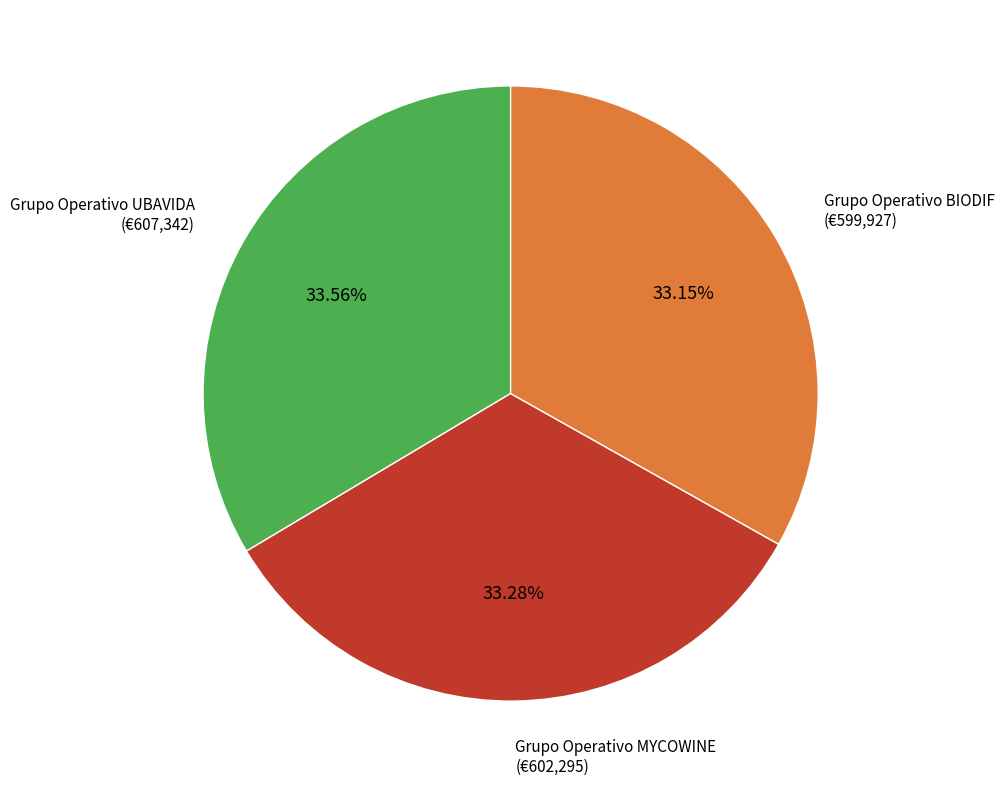

What percentage is the Grupo Operativo MYCOWINE slice, to the nearest percent?

33%